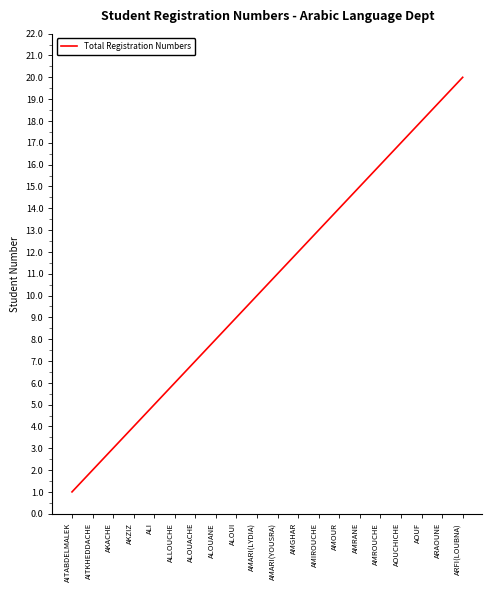

What is the sum of all values?

210